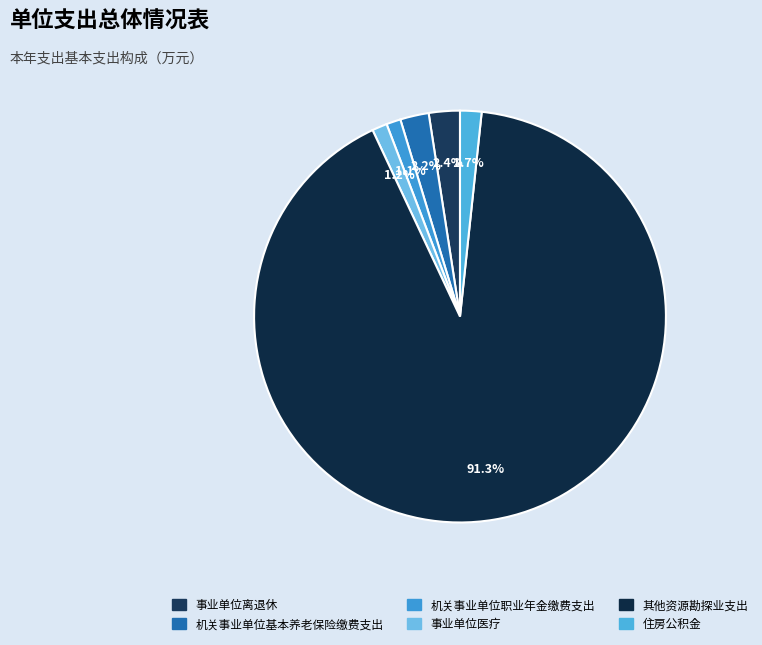

To the nearest percent, what is the combined percentage of 事业单位医疗 and 住房公积金?

3%